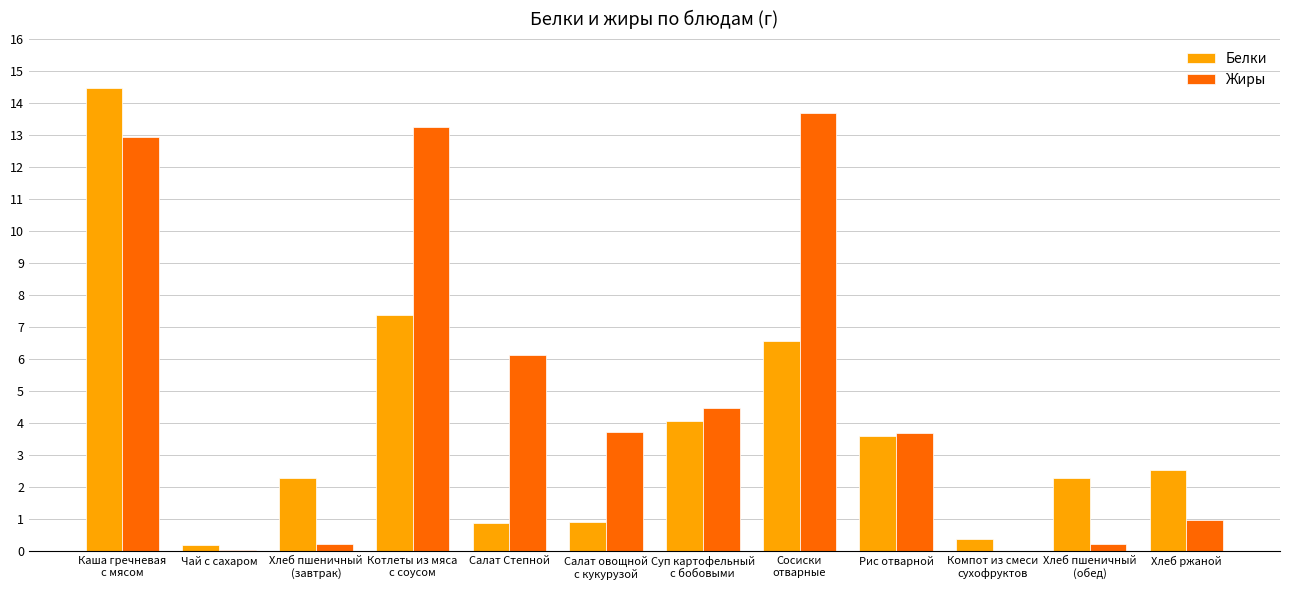

How many distinct data groups are displayed?

2